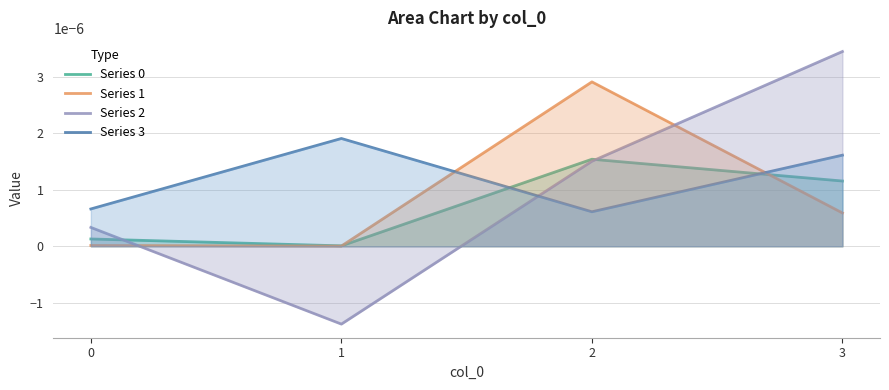

At 3, list the series in order from smallest to largest.

Series 1, Series 0, Series 3, Series 2